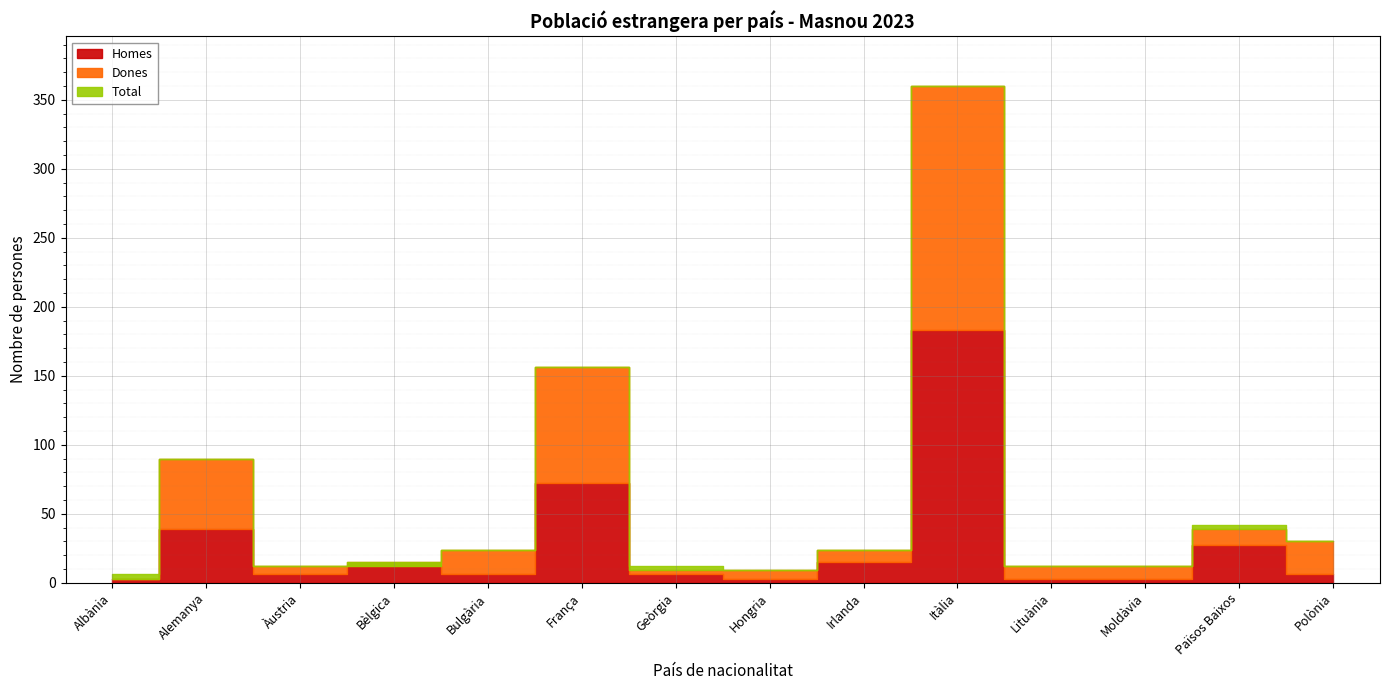

Rank the series at Lituània from lowest to highest value.

Homes, Dones, Total